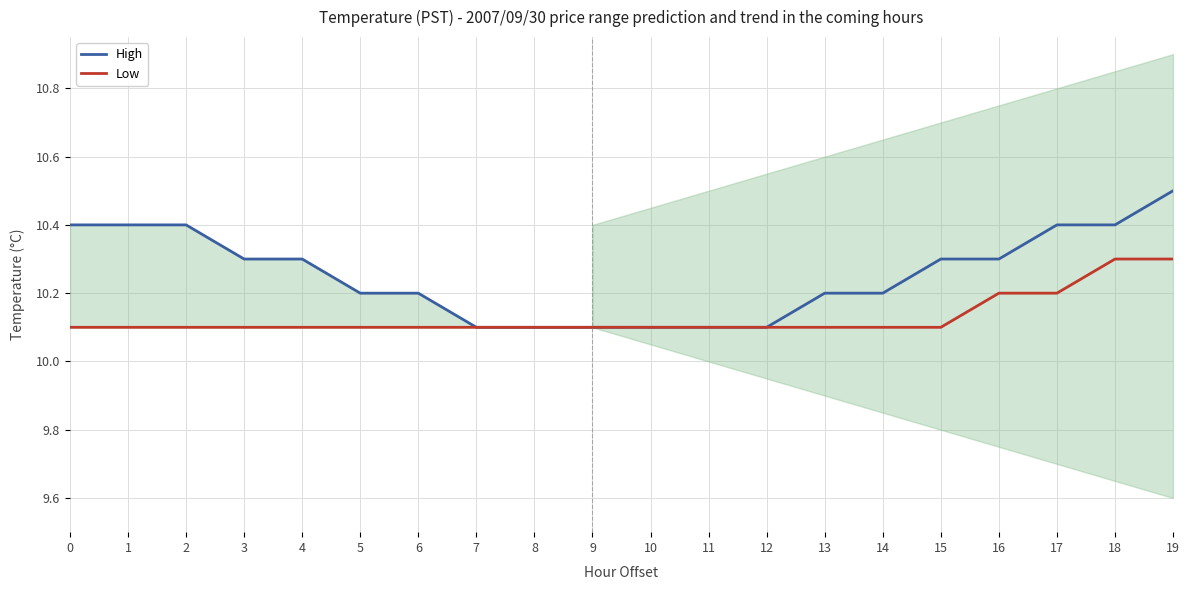

How many lines are shown in the chart?

2